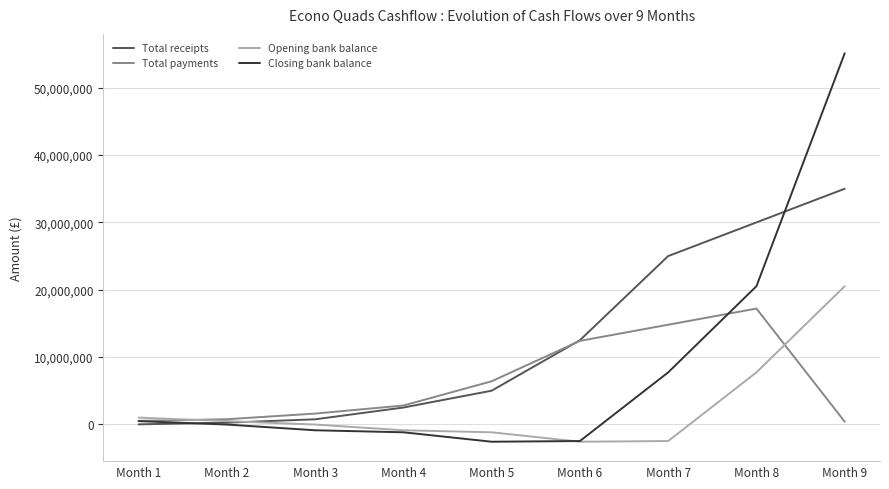

What is the difference between the Total payments values at Month 1 and Month 8?

16680000